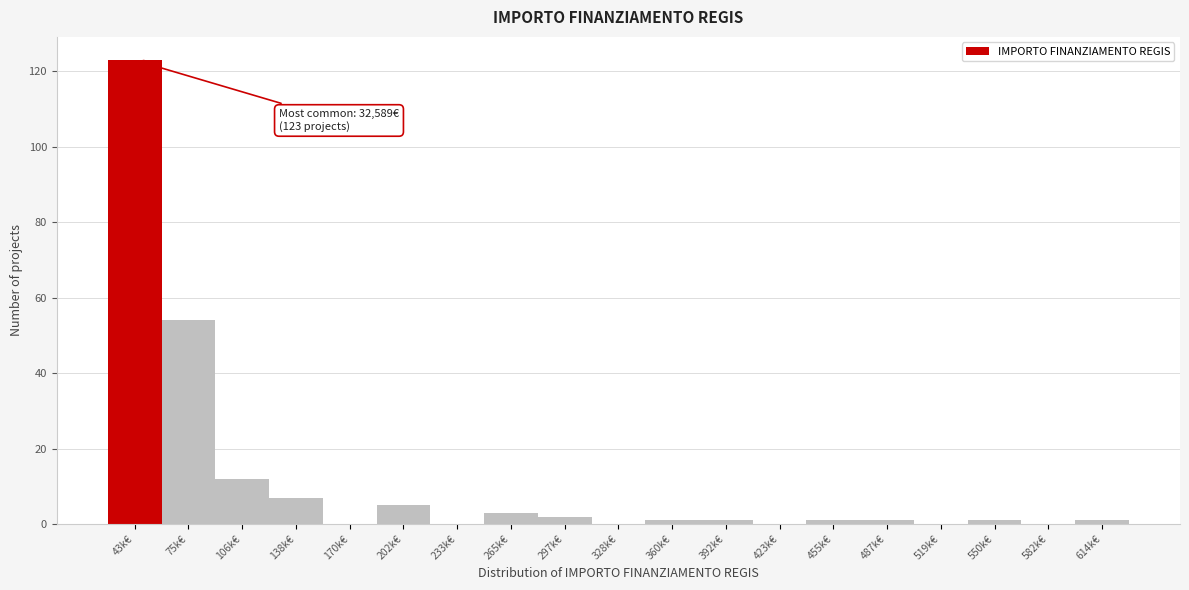

Reading left to right, transcribe all the data shown in this chart.

43k€=123	75k€=54	106k€=12	138k€=7	170k€=0	202k€=5	233k€=0	265k€=3	297k€=2	328k€=0	360k€=1	392k€=1	423k€=0	455k€=1	487k€=1	519k€=0	550k€=1	582k€=0	614k€=1